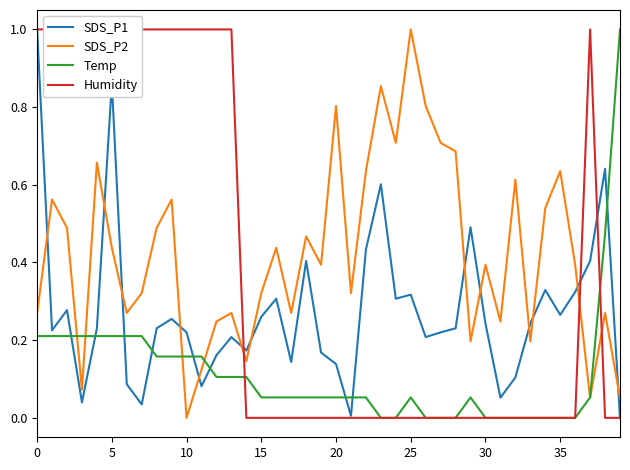

What is the sum of all SDS_P1 values?

10.9